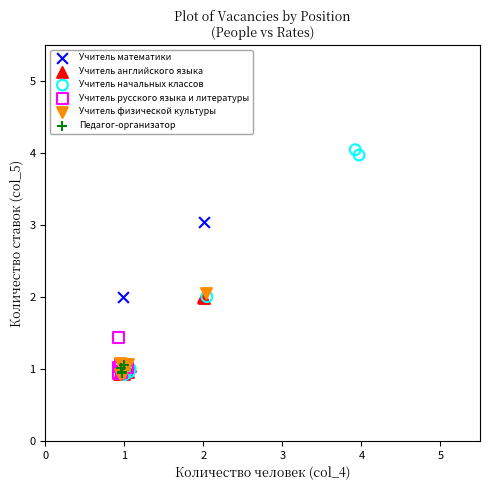

Which series reaches the maximum Y coordinate?

Учитель начальных классов